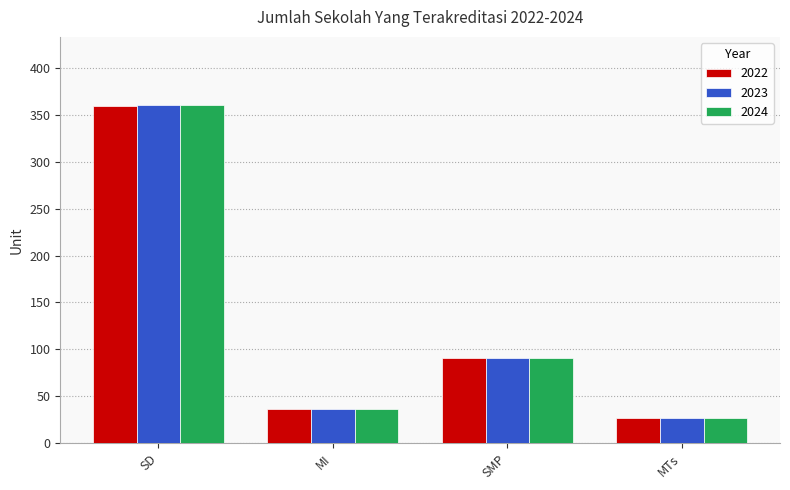

What is the sum of all 2023 values?

515